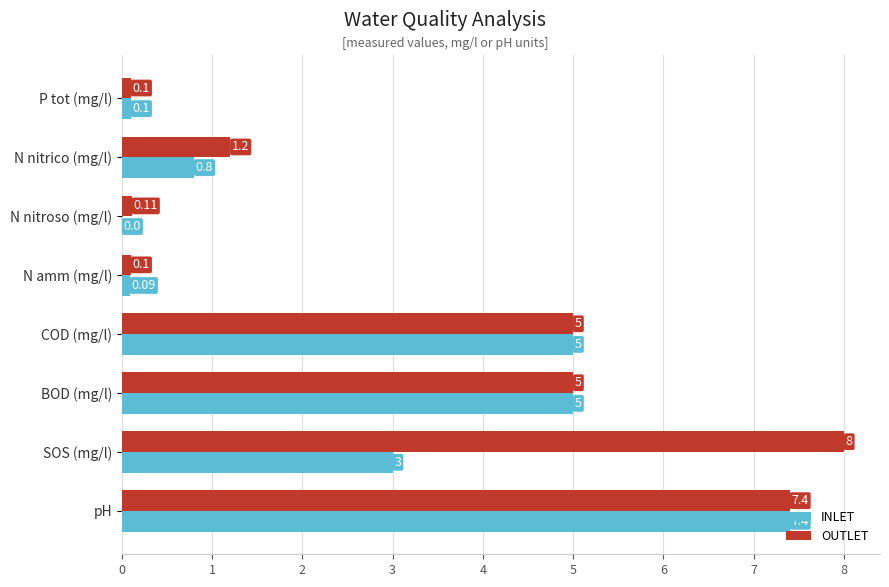

Which category has the highest value in the INLET series?

pH